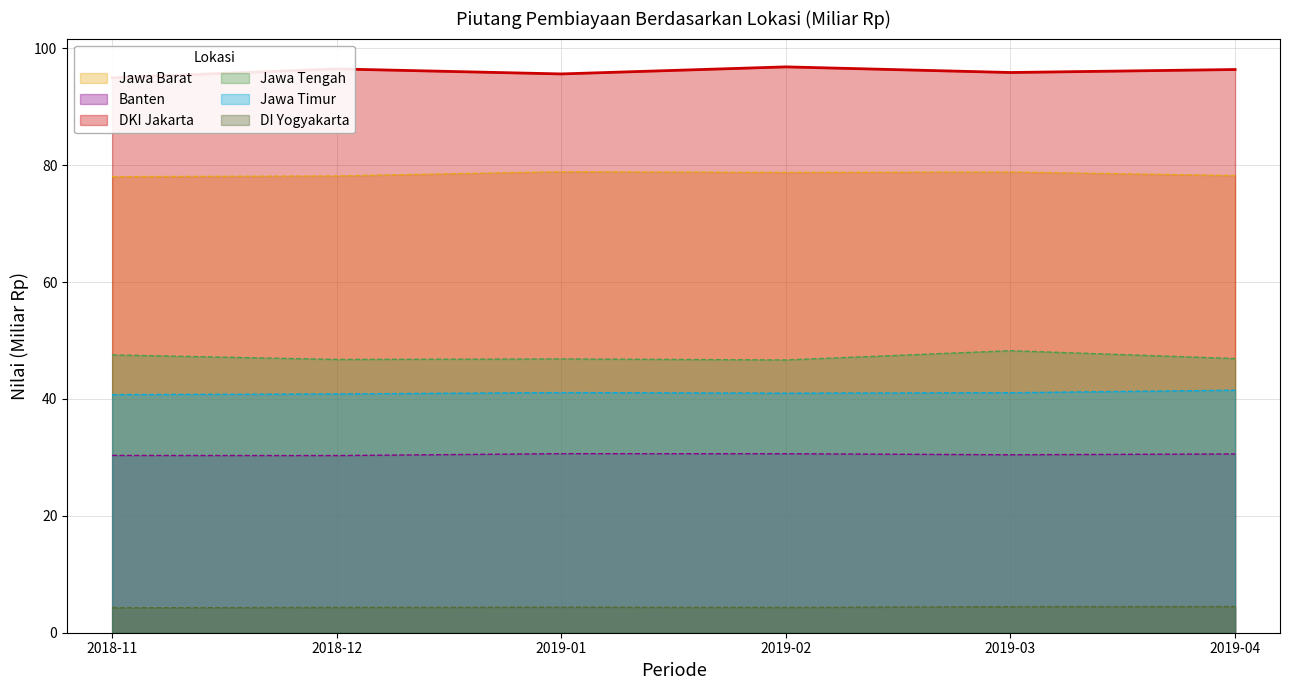

At 2019-03, list the series in order from smallest to largest.

DI Yogyakarta, Banten, Jawa Timur, Jawa Tengah, Jawa Barat, DKI Jakarta